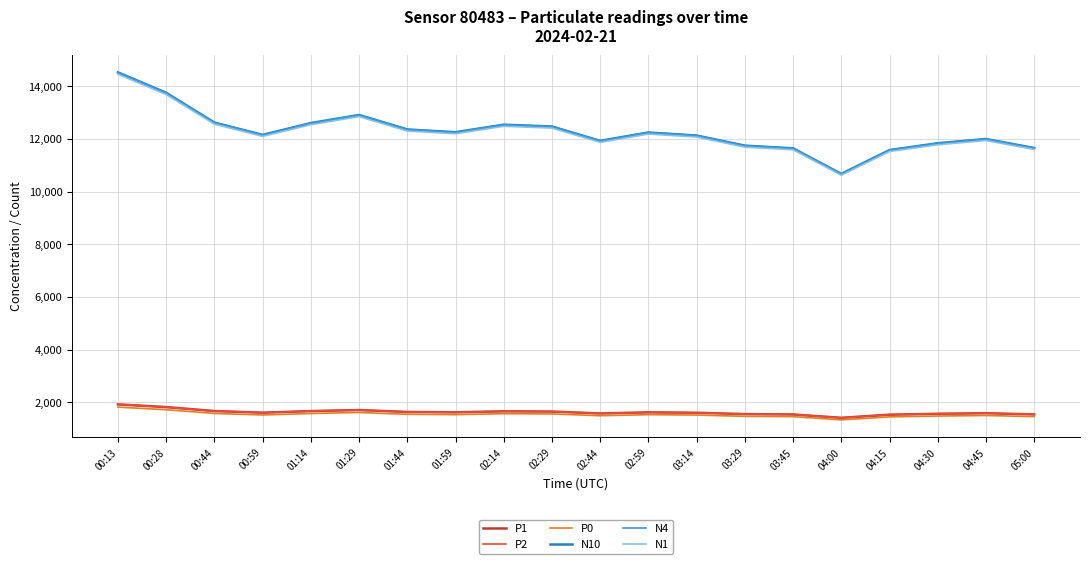

Does the chart have visible grid lines?

Yes